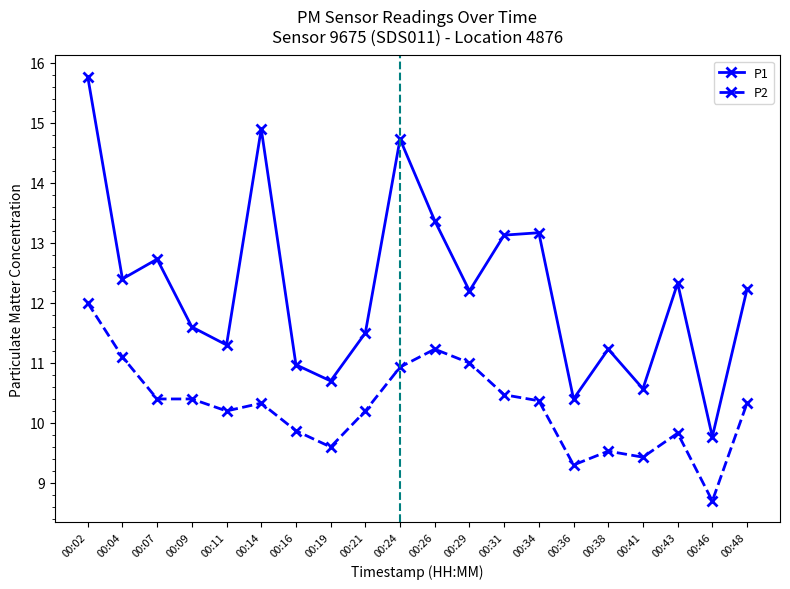

What is the difference between the P1 values at 00:19 and 00:02?

5.1